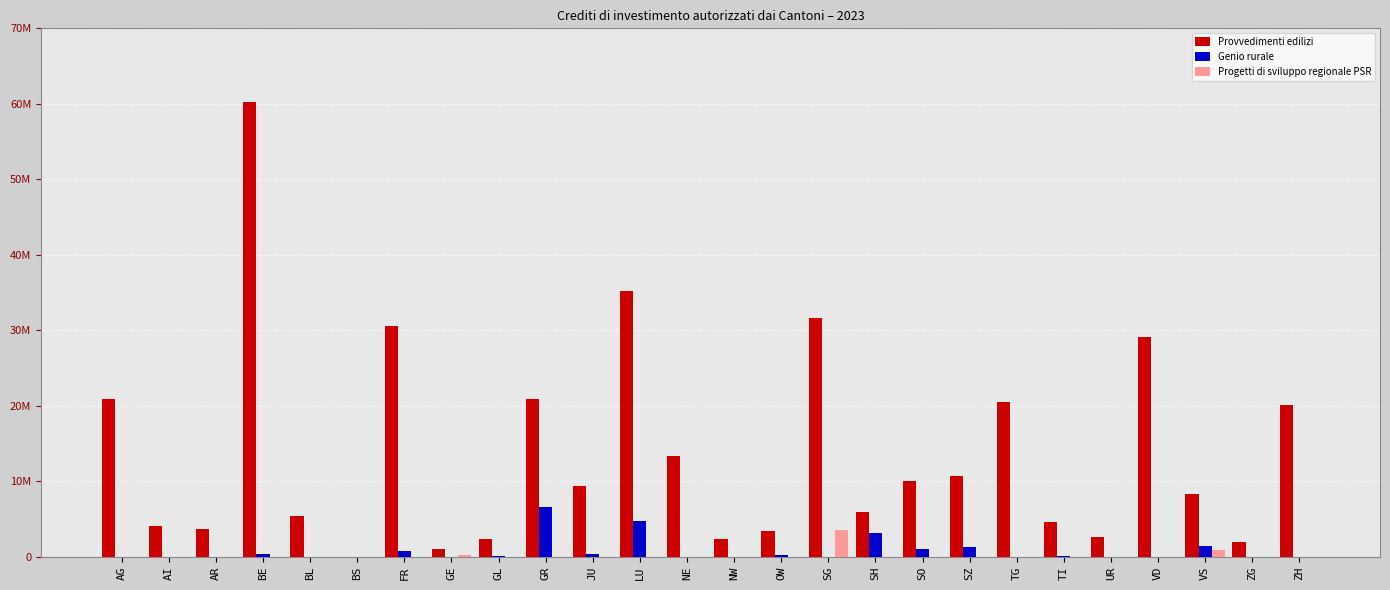

The value of Genio rurale at TG is 0. True or false?

True